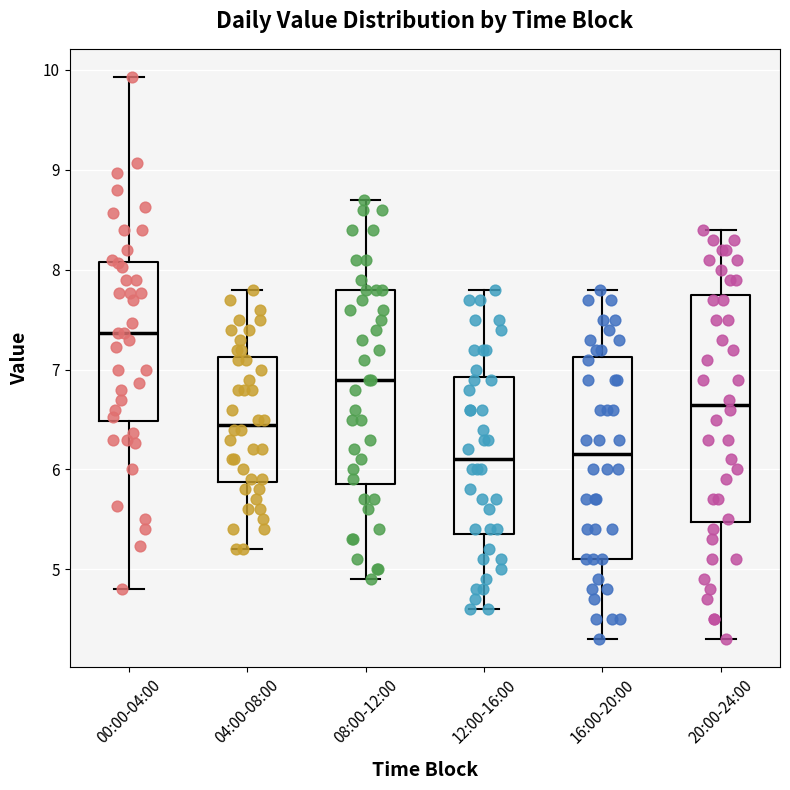

Reading left to right, transcribe this box plot: for each box, give where its median line is, the range the box spans, and where its two whiskers end, as read against the y-axis. The values are not printed on the chart, so give them approximately, as read against the axis.

00:00-04:00: median 7.4, box 6.5 to 8.1, whiskers 4.8 to 9.9
04:00-08:00: median 6.5, box 5.9 to 7.1, whiskers 5.2 to 7.8
08:00-12:00: median 6.9, box 5.9 to 7.8, whiskers 4.9 to 8.7
12:00-16:00: median 6.1, box 5.4 to 6.9, whiskers 4.6 to 7.8
16:00-20:00: median 6.2, box 5.1 to 7.1, whiskers 4.3 to 7.8
20:00-24:00: median 6.7, box 5.5 to 7.8, whiskers 4.3 to 8.4